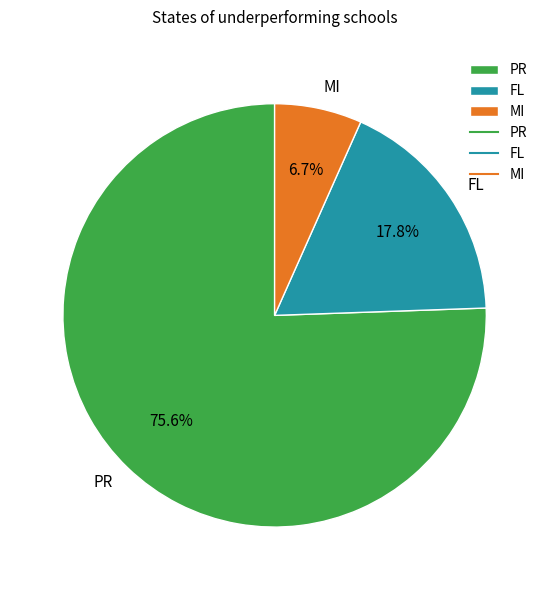

Which has a higher value, FL or PR?

PR